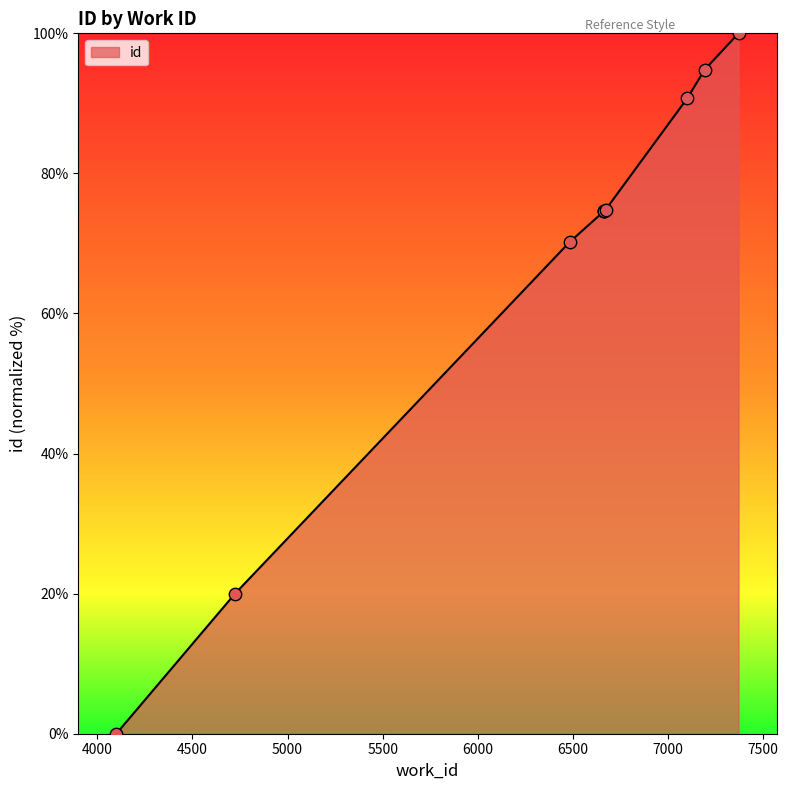

Approximately how many times larger is the value at 4724 compared to 7193?

0.2